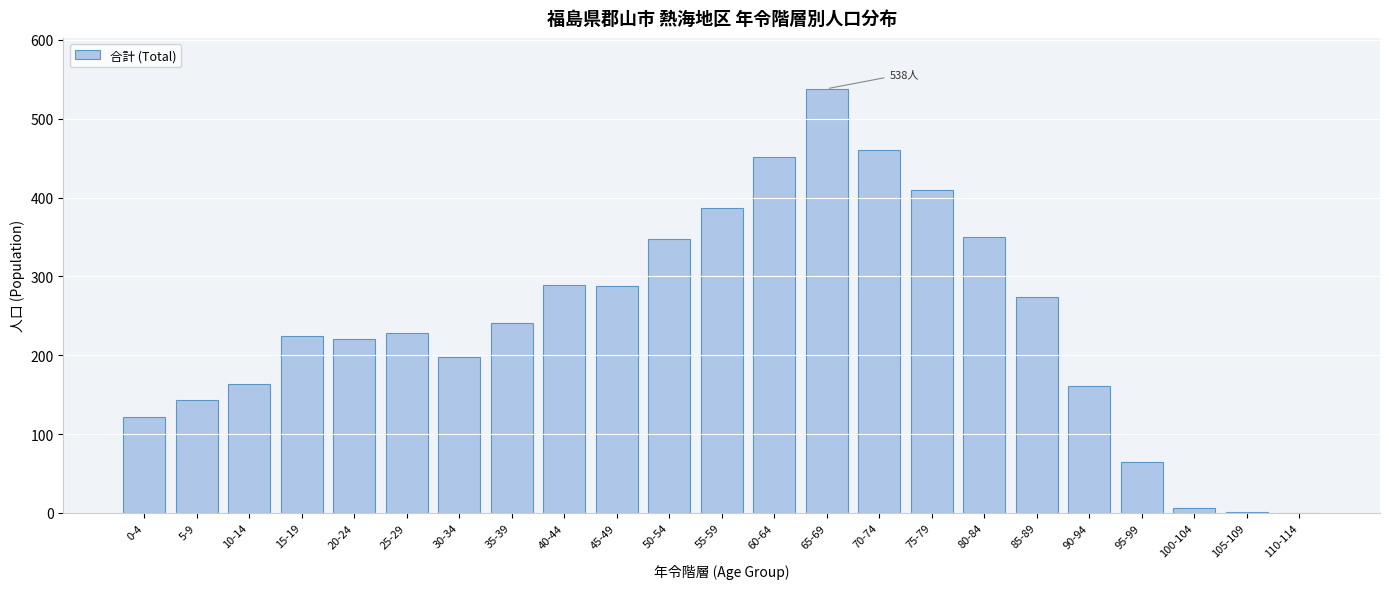

What is the change in value from 5-9 to 35-39?

+98